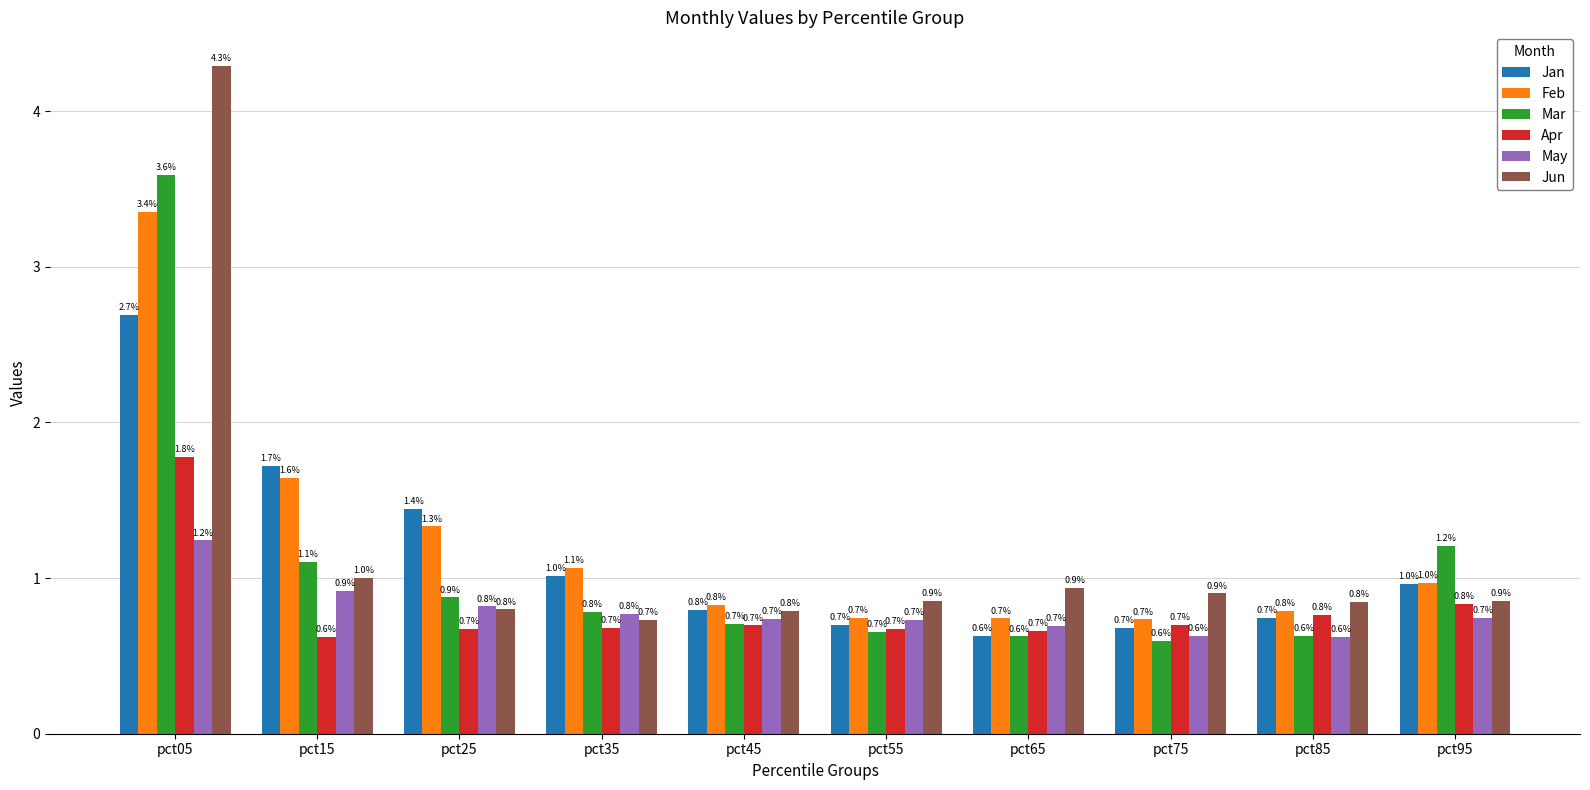

Rank the series by their maximum value, from lowest to highest.

May, Apr, Jan, Feb, Mar, Jun